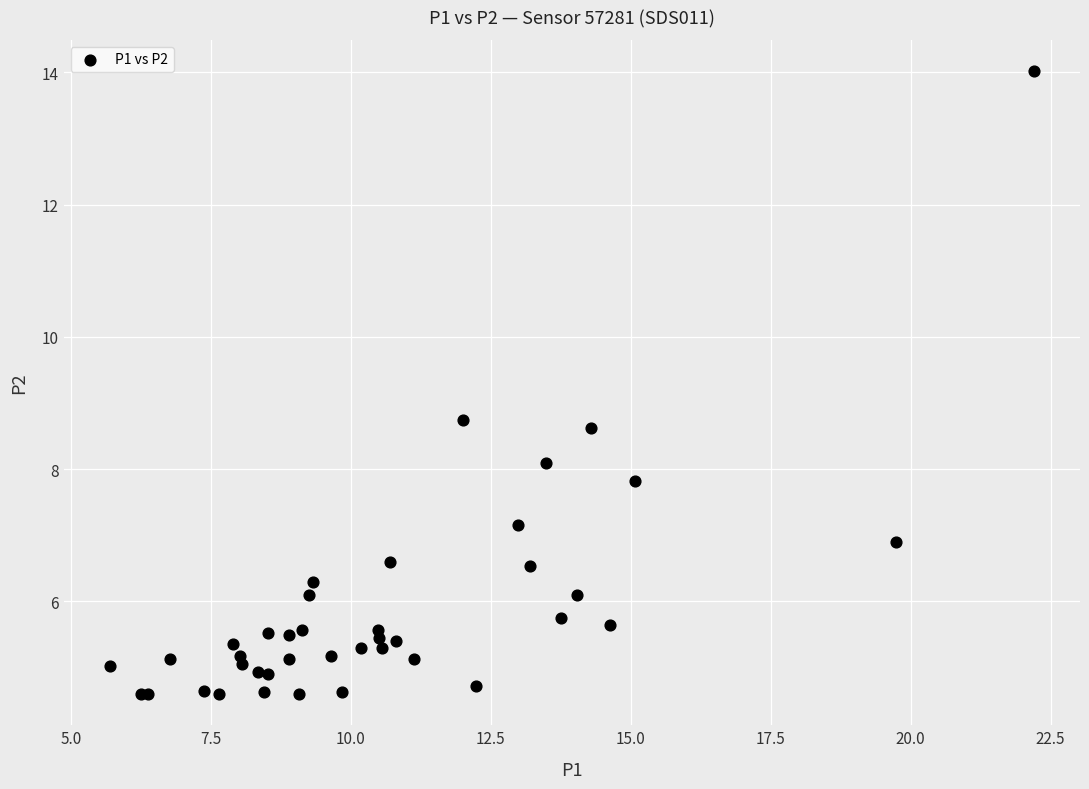

What Y value in the scatter plot is closest to 9?

8.8